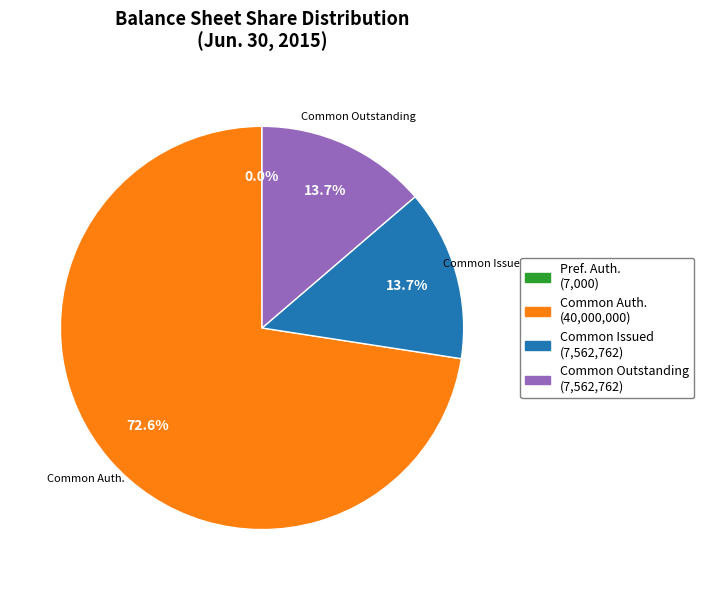

Does any single category account for the majority?

Yes